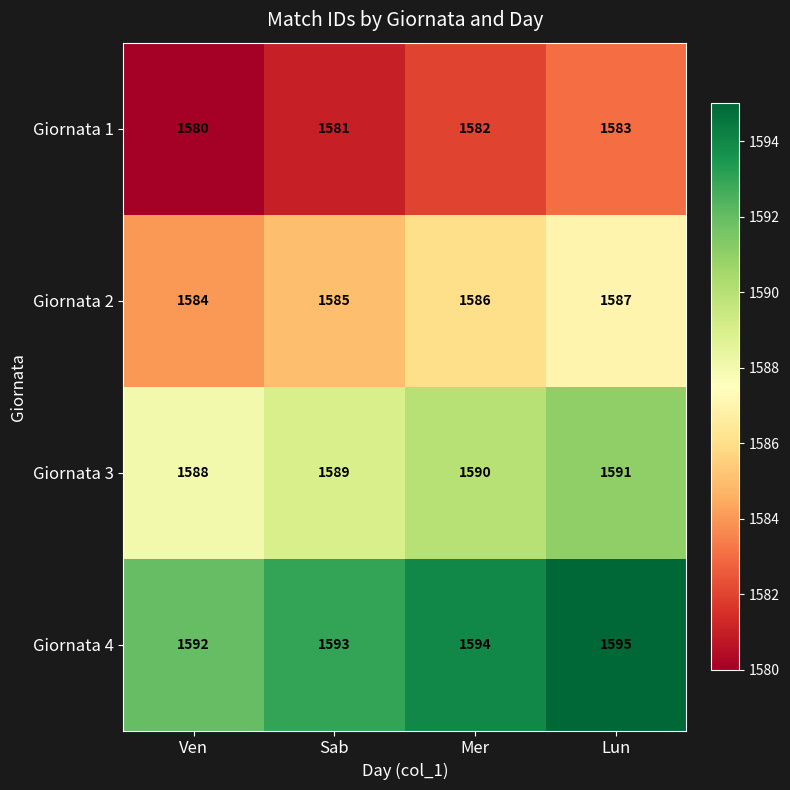

Is it true that Giornata 3 equals 1590 at Mer?

True